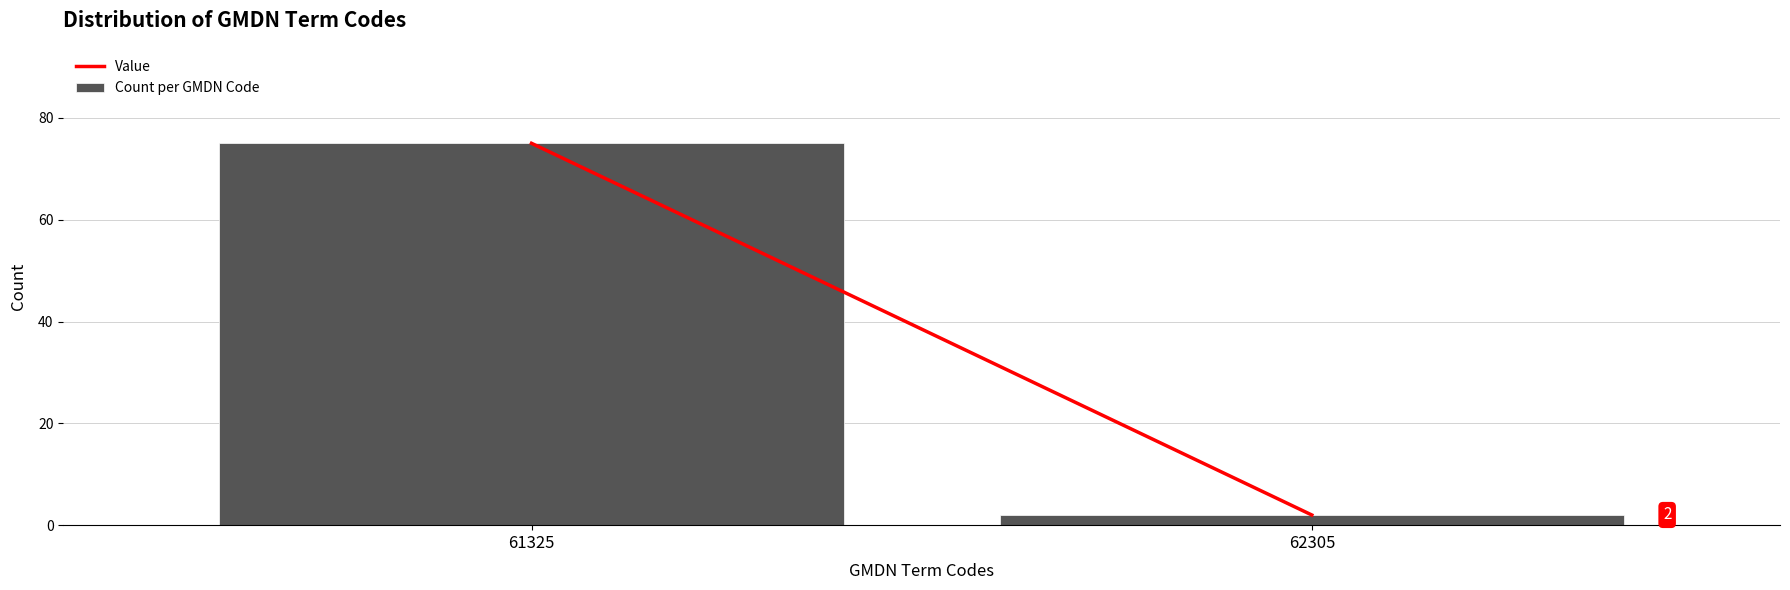

Reading left to right, extract all data points from this chart.

61325=75	62305=2